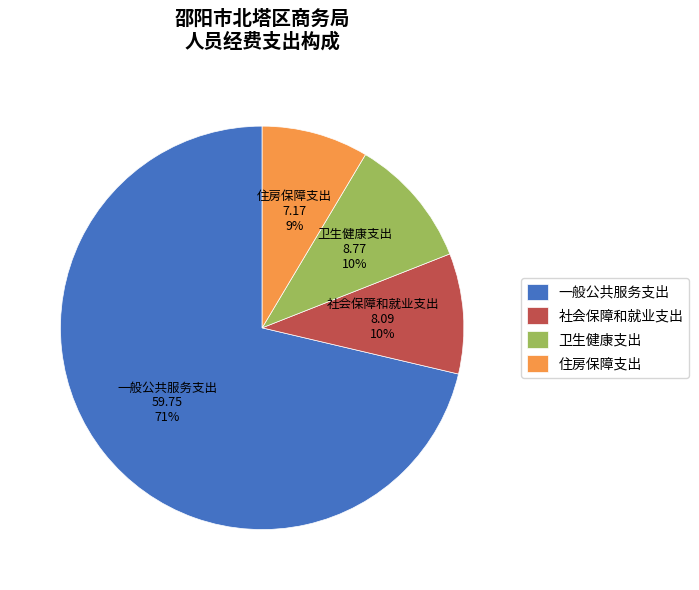

What percentage is the 一般公共服务支出 slice, to the nearest percent?

71%